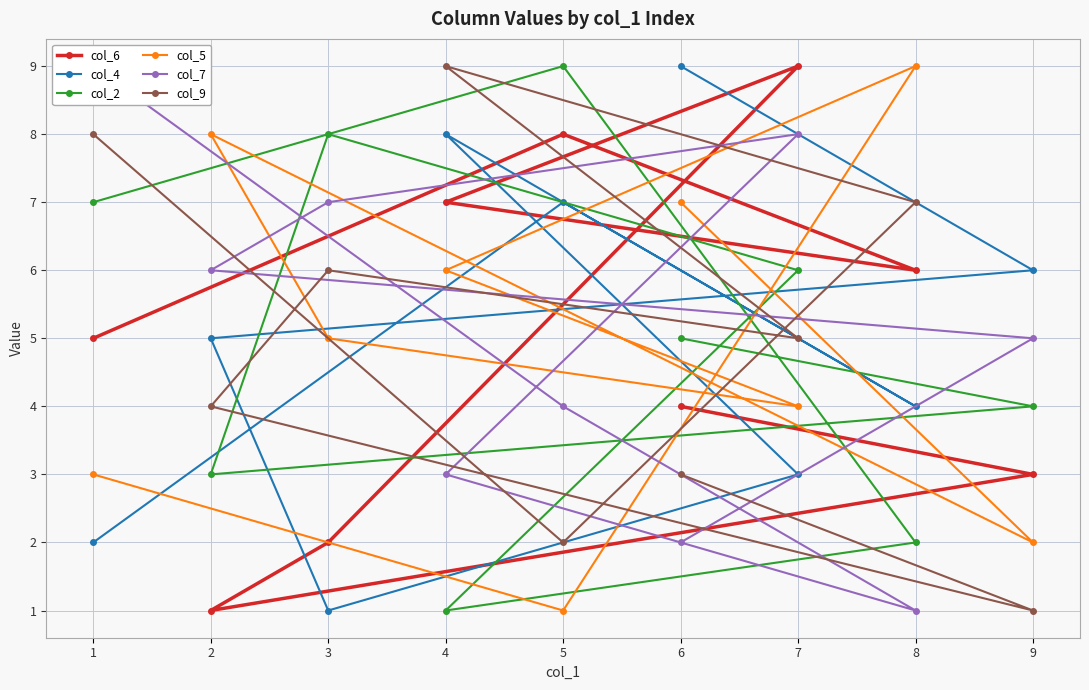

True or false: col_5 has more than 2 points higher than both neighbors.

False